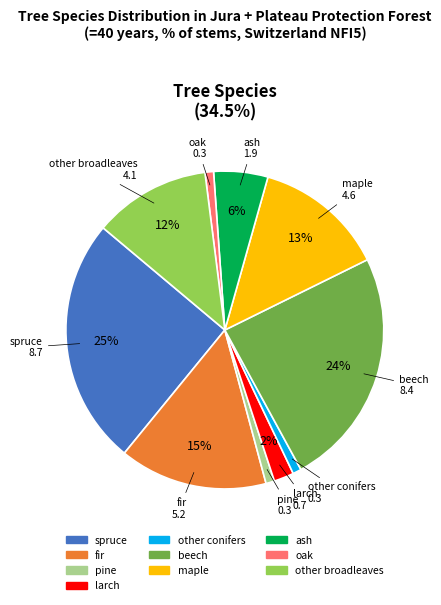

Does any single category account for the majority?

No